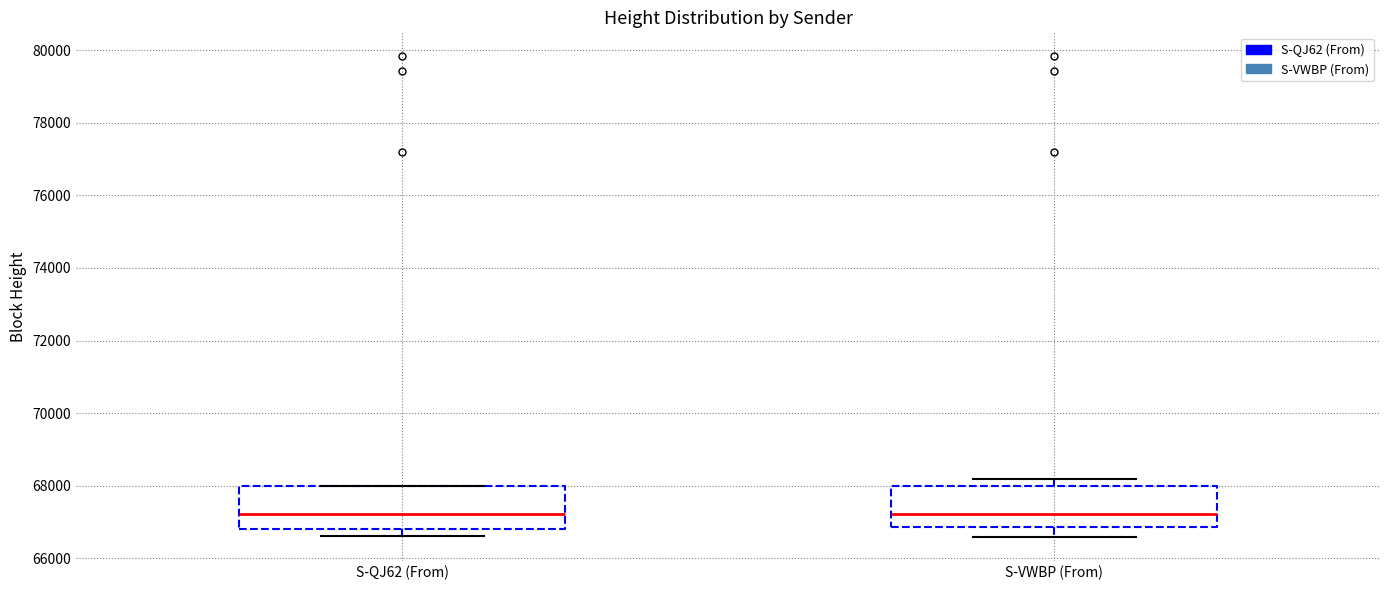

Reading left to right, read every box against the y-axis: the position of its median line, the range the box covers, and the ends of its whiskers. The values are not printed on the chart, so give them approximately, as read against the axis.

S-QJ62 (From): median 67200, box 66800 to 68000, whiskers 66600 to 68000
S-VWBP (From): median 67200, box 66800 to 68000, whiskers 66600 to 68200